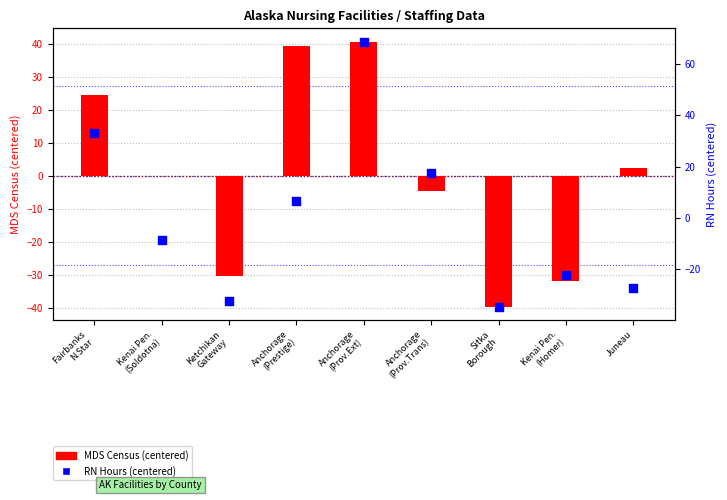

Which series contains the highest Y value?

RN Hours (centered)